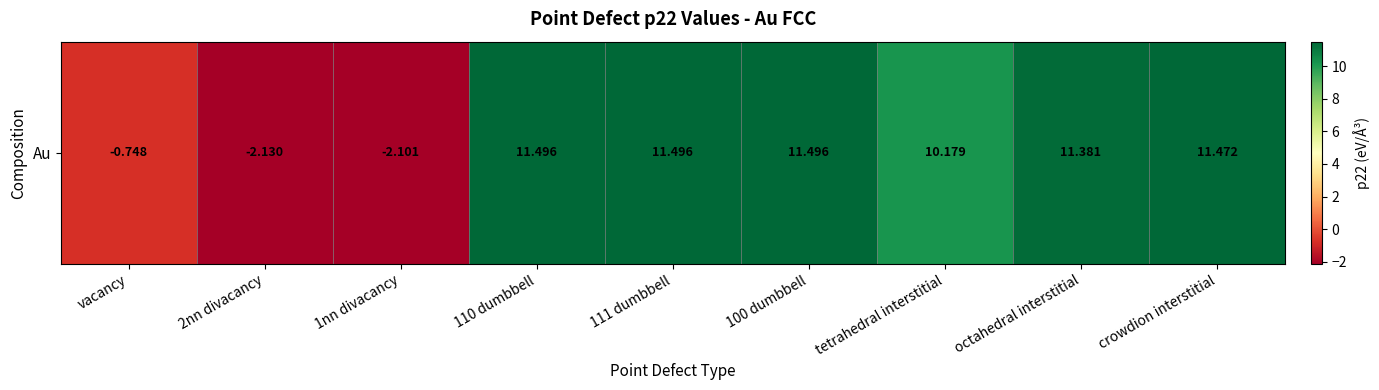

Rank the categories by value from lowest to highest.

2nn divacancy, 1nn divacancy, vacancy, tetrahedral interstitial, octahedral interstitial, crowdion interstitial, 110 dumbbell, 111 dumbbell, 100 dumbbell